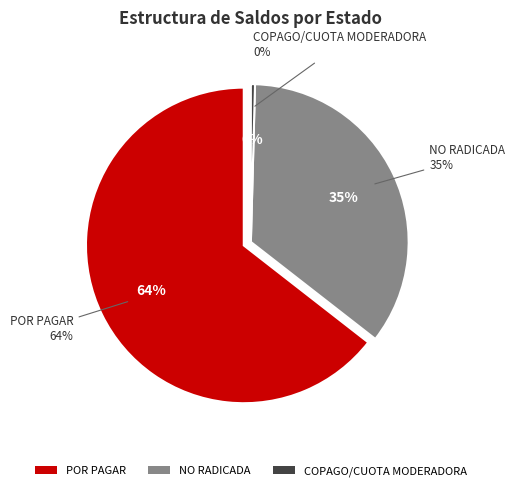

Does POR PAGAR represent more than half of the total?

Yes